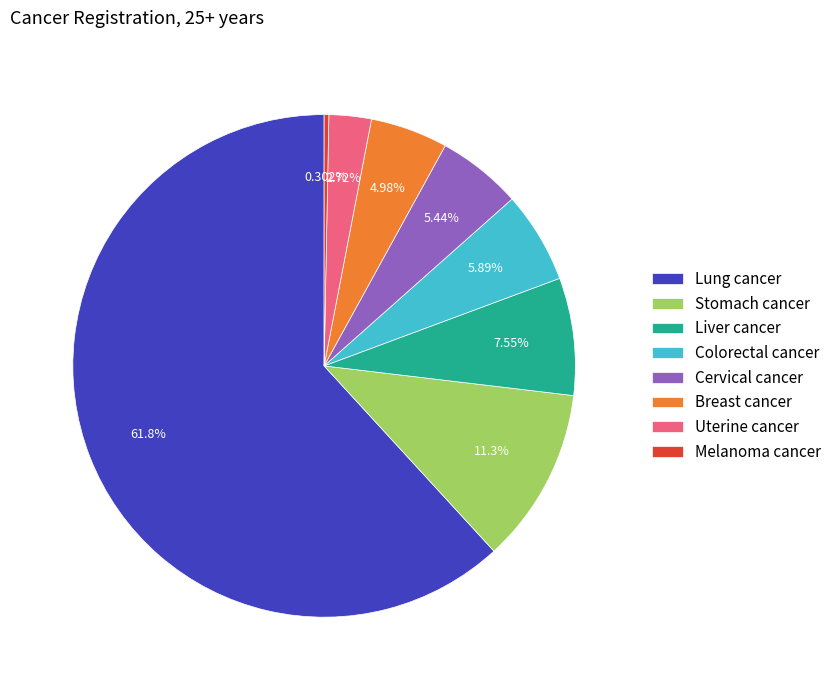

Which category has the smallest portion of the pie?

Melanoma cancer